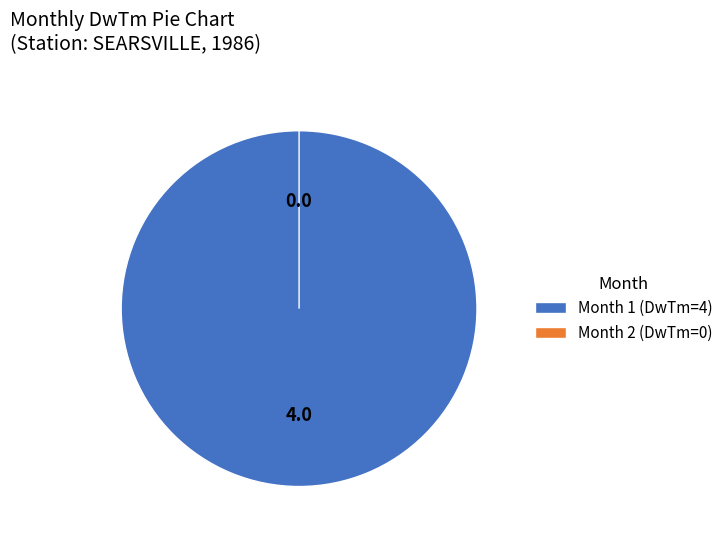

To the nearest percent, what is the combined percentage of 1 and 2?

100%